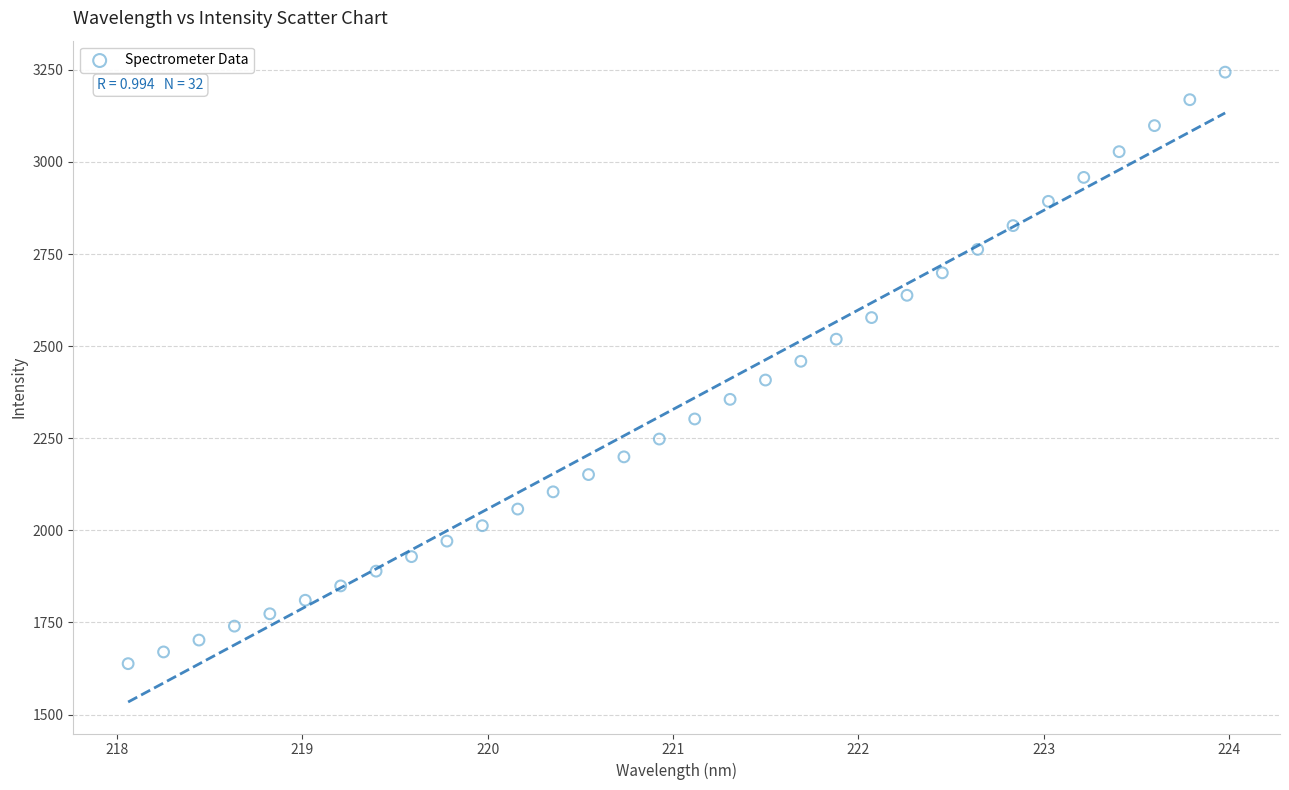

What is the range of Y values (max minus min)?

1605.5